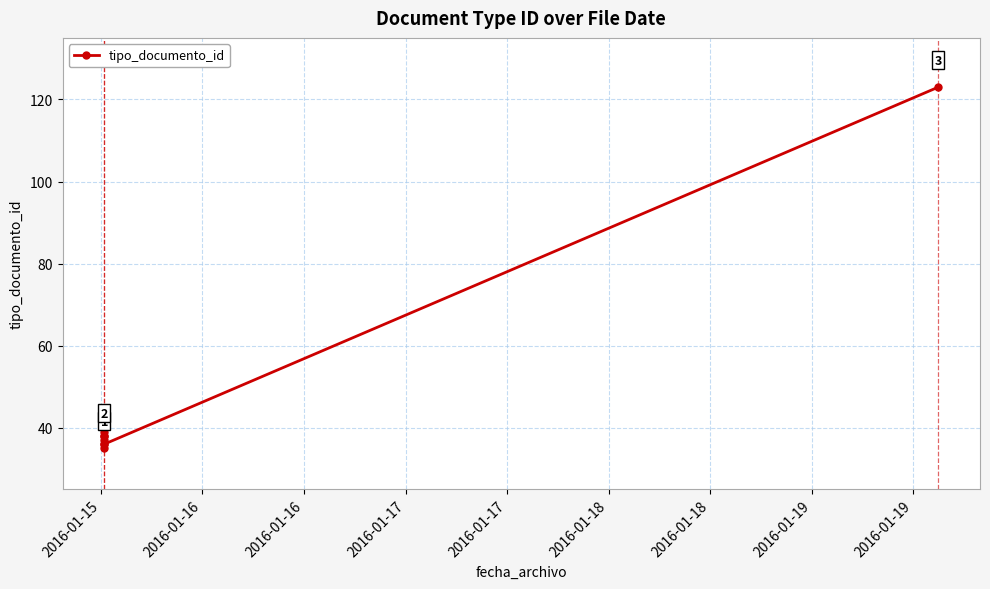

How many data points does each series have?

8